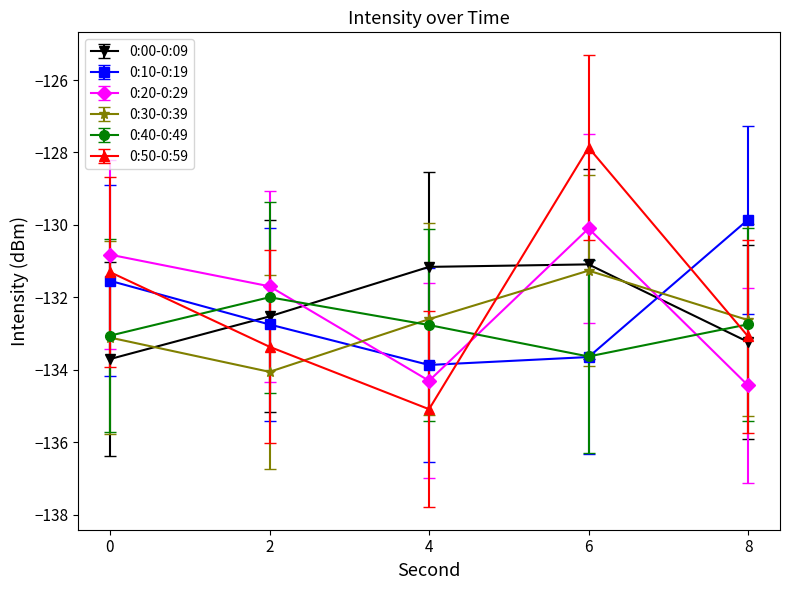

Which label corresponds to the smallest value in the chart?

4